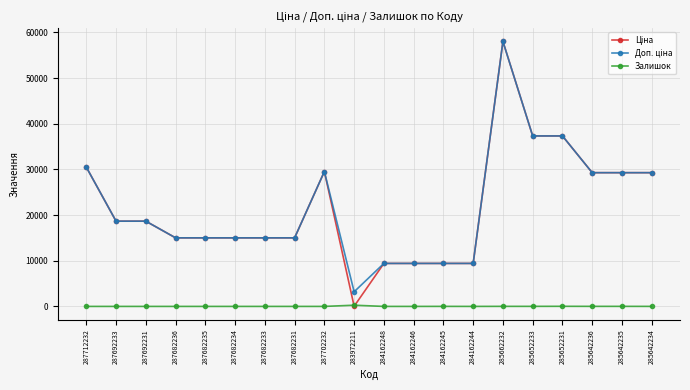

What is the difference between the highest and lowest values at 287682231?

15019.2